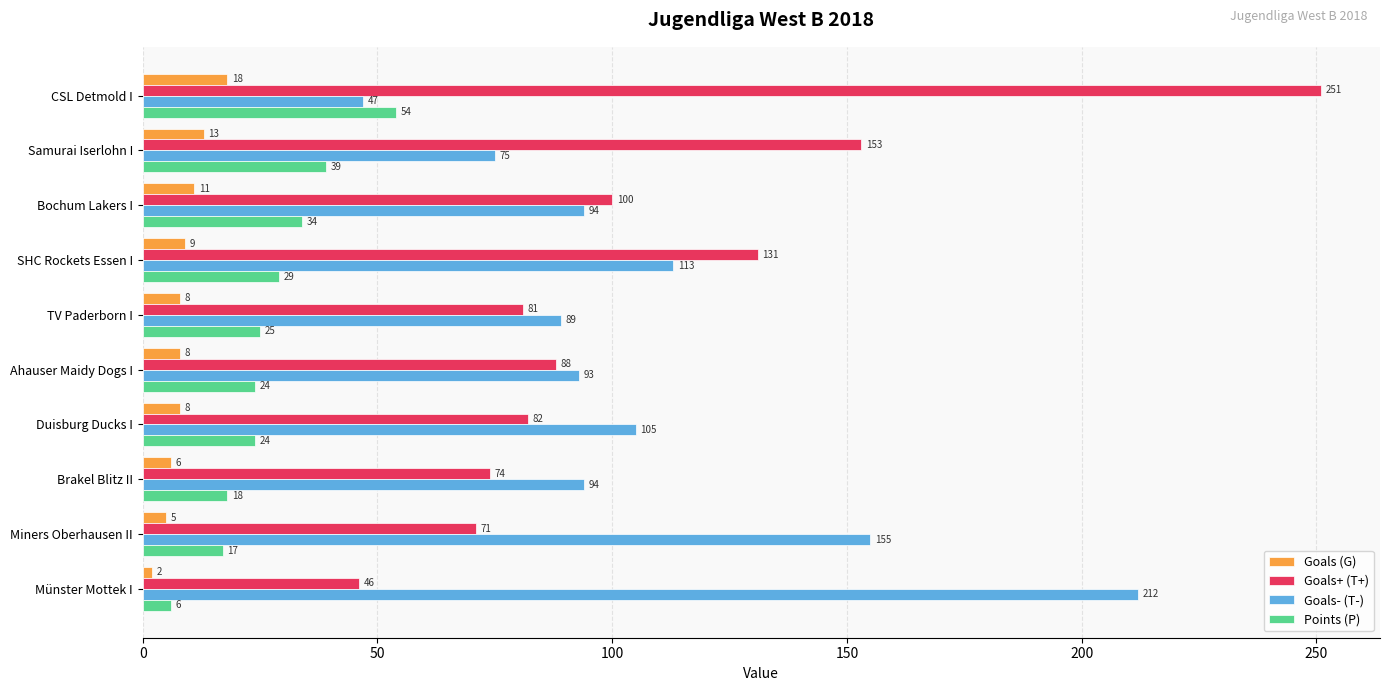

Read the Points (P) value at Duisburg Ducks I, to the nearest 5.

25